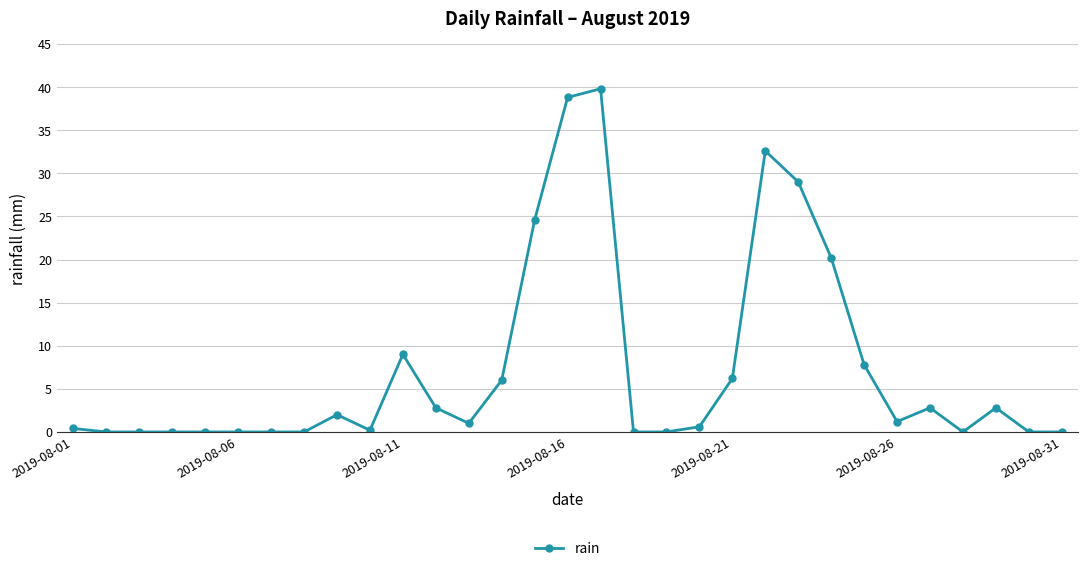

What is the sum of all values?

227.8